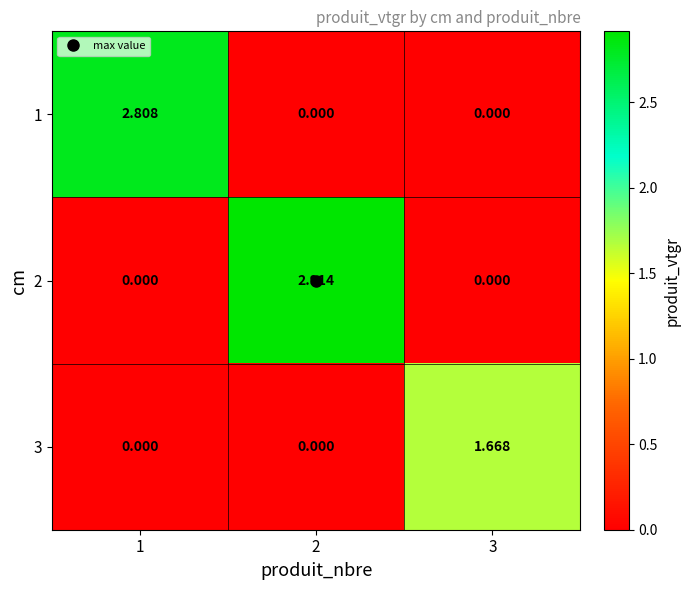

Is the value of 1 at 3 greater than the value of 2 at 2?

No